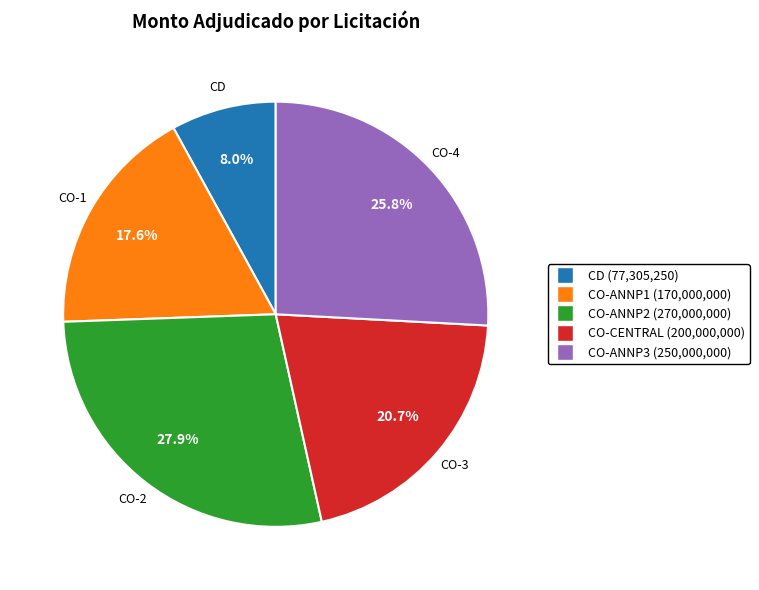

Is there a majority slice in this chart?

No